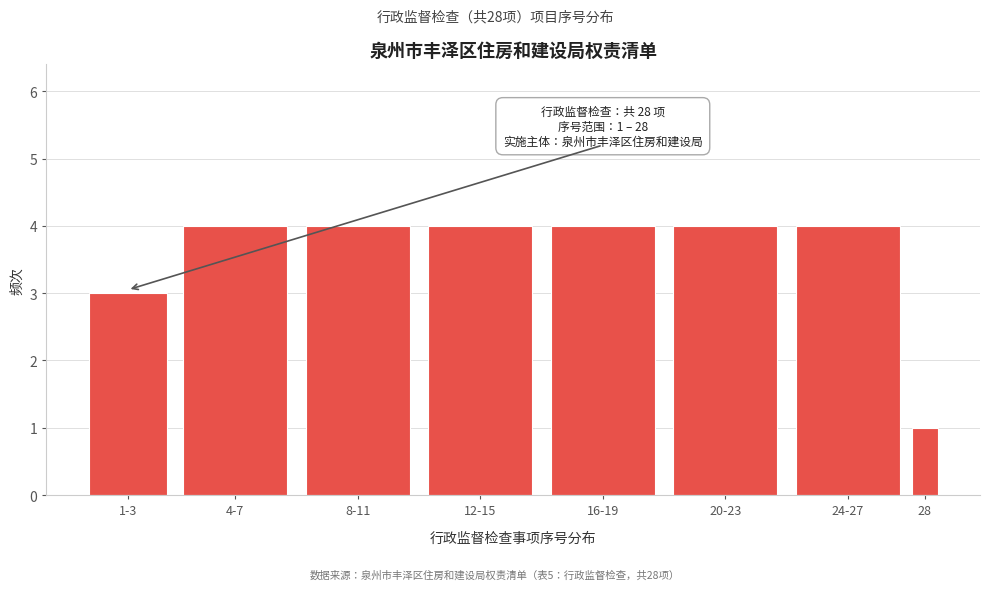

Reading right to left, what are all the values shown in this chart?

1	4	4	4	4	4	4	3